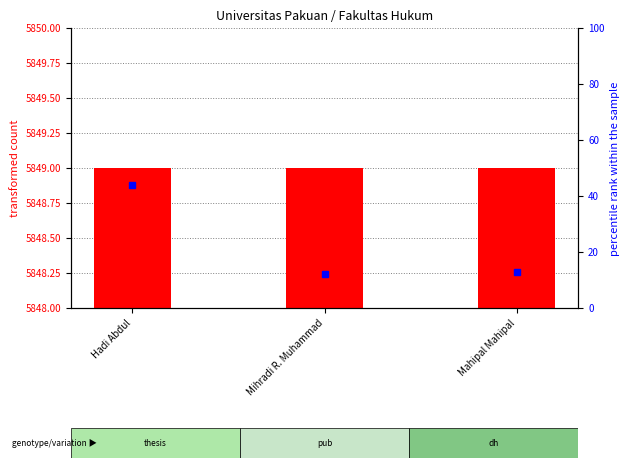

Reading left to right, what are all the values shown in this chart?

transformed count: Hadi Abdul=5849	Mihradi R. Muhammad=5849	Mahipal Mahipal=5849
percentile rank within the sample: Hadi Abdul=44	Mihradi R. Muhammad=12	Mahipal Mahipal=13